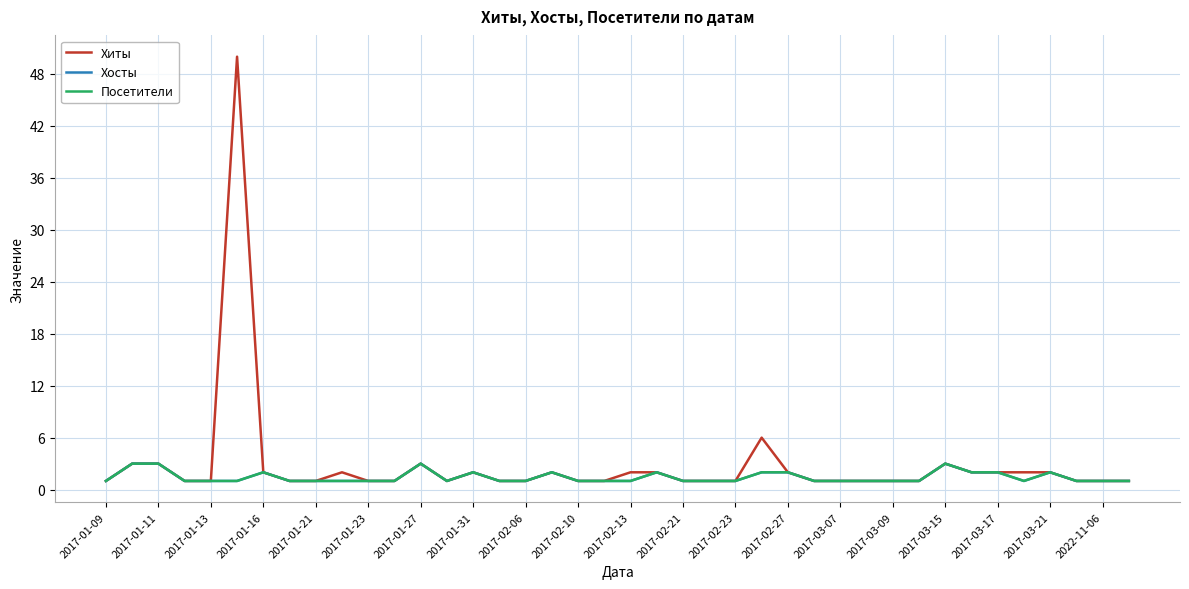

Does the chart have visible grid lines?

Yes